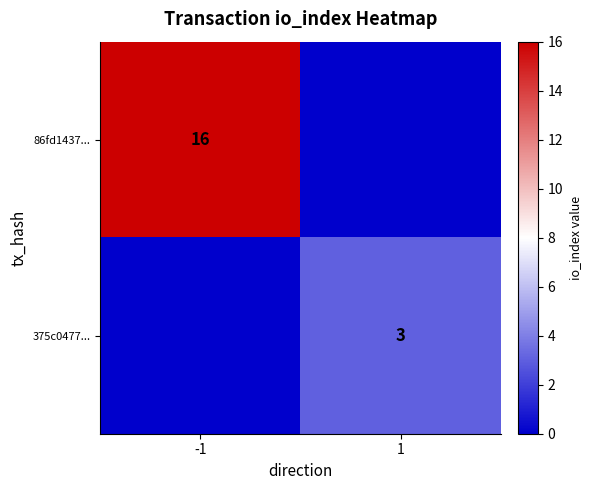

What is the total value across all series at 1?

3